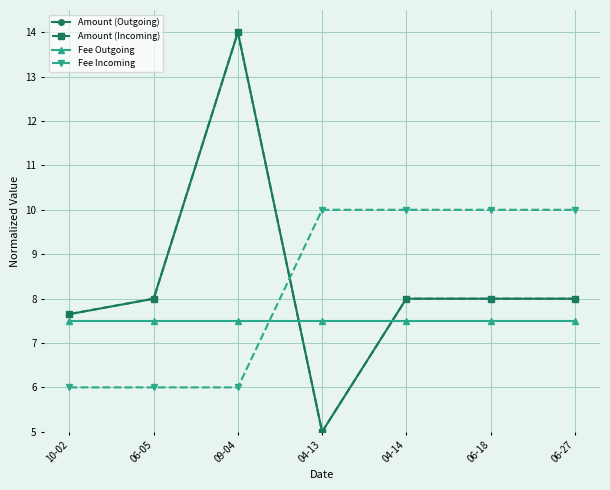

What is the label of the 6th point from the left?

06-18